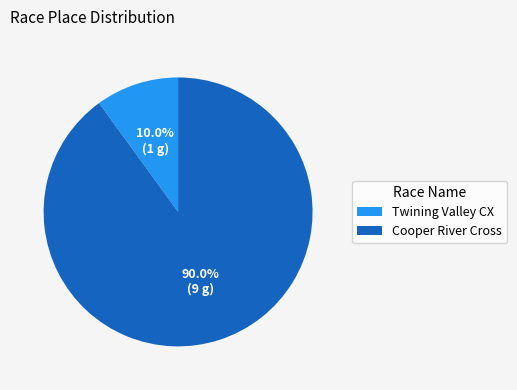

Count the number of slices in the pie.

2